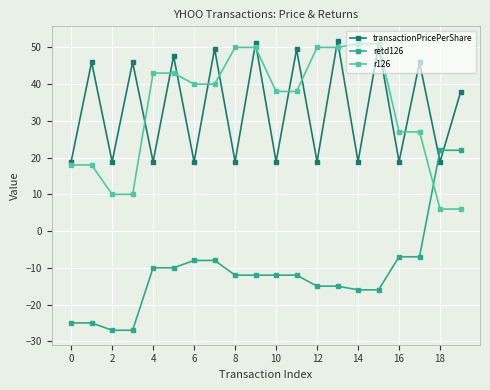

What is the value of the r126 point at the 4th from the left?

10.0